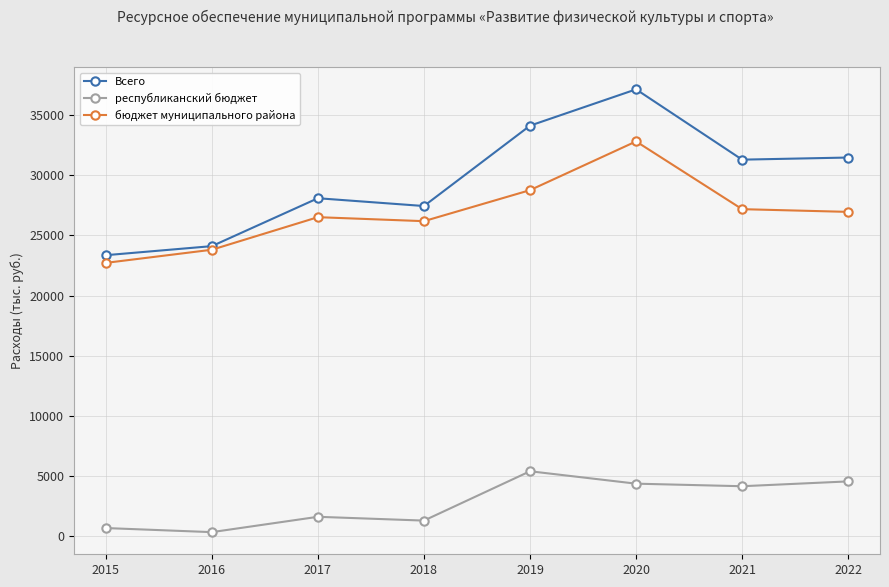

What is the highest value of the республиканский бюджет series?

5369.6